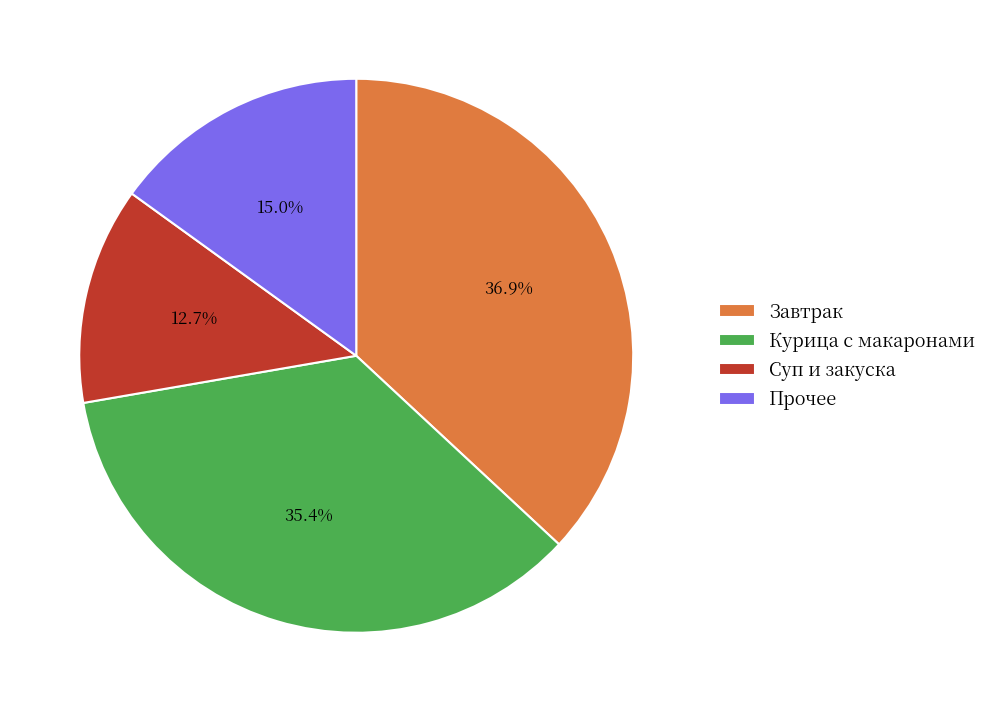

Between Прочее and Суп и закуска, which is larger?

Прочее